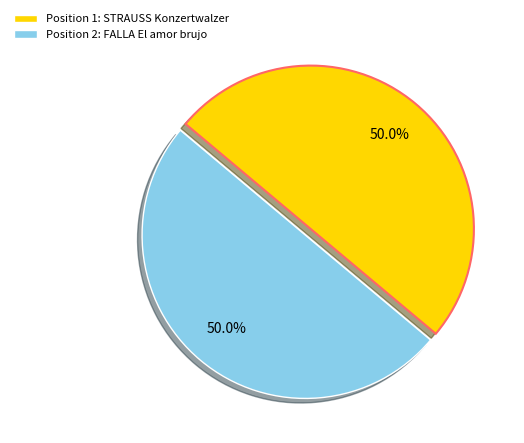

Approximately how many times larger is the value at Position 2: FALLA El amor brujo compared to Position 1: STRAUSS Konzertwalzer?

1.0